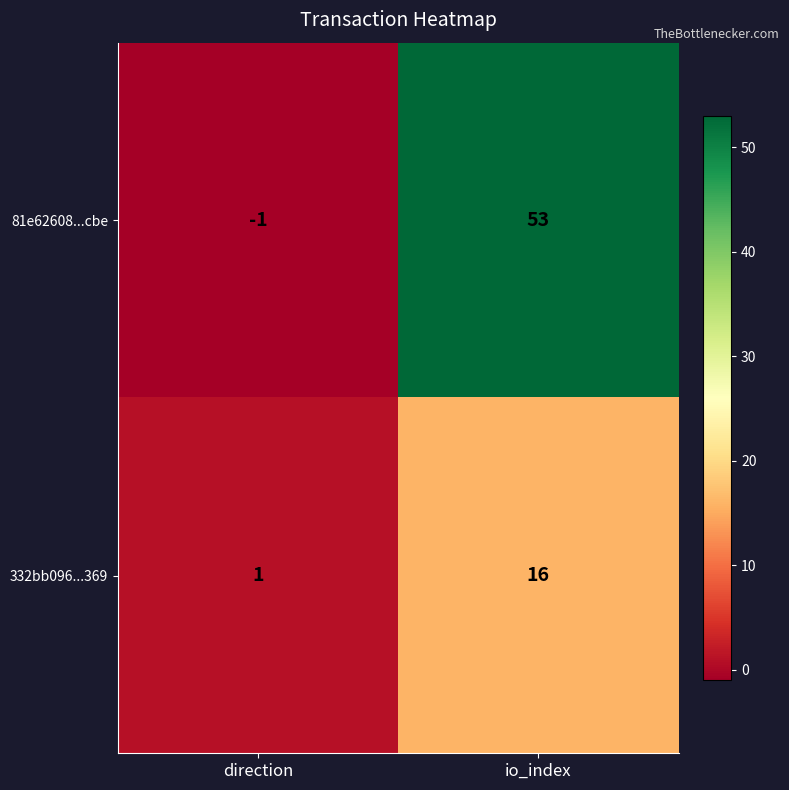

Count the number of categories in the chart.

2